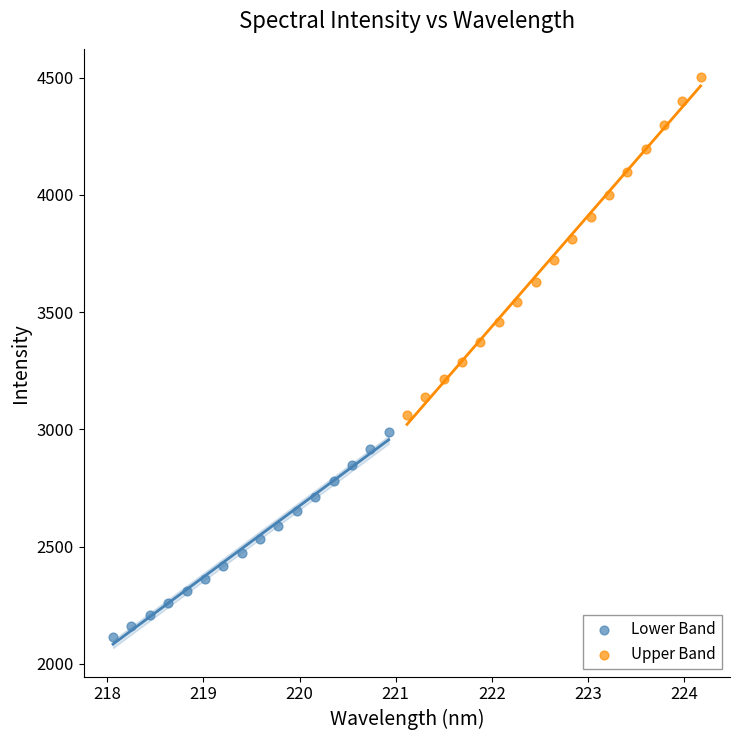

Which series contains the lowest Y value?

Lower Band